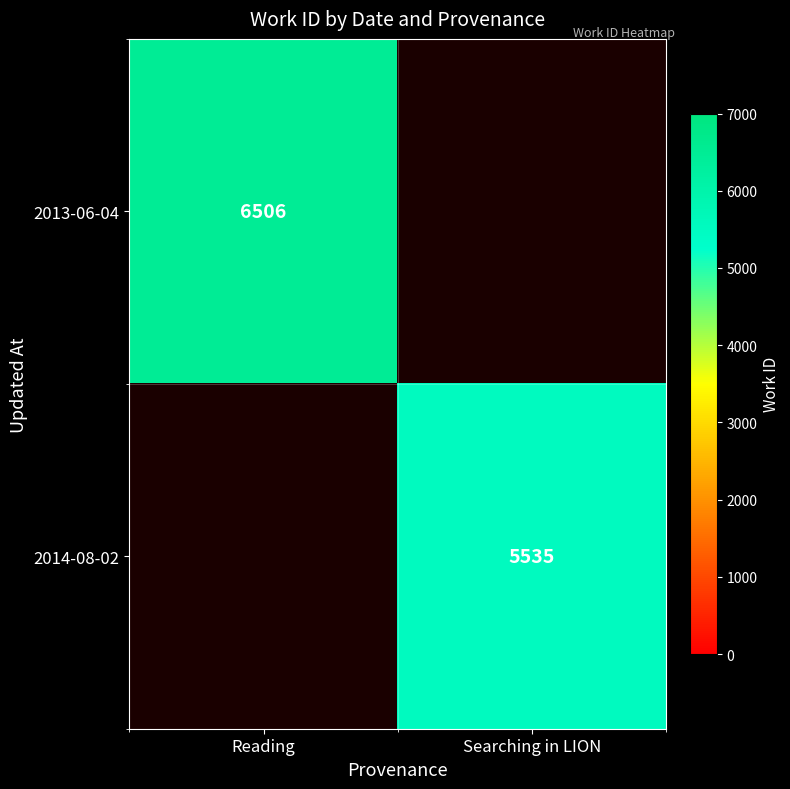

The value of 2013-06-04 at Reading is 3122. True or false?

False